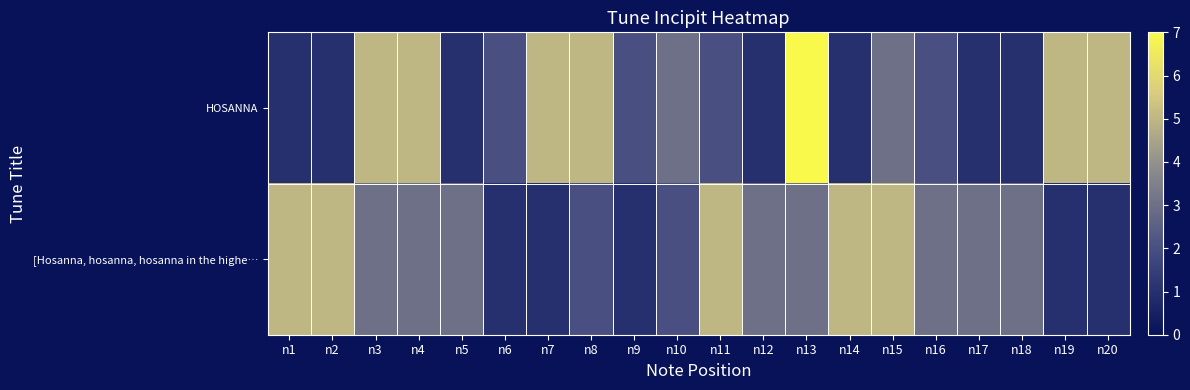

Between n12 and n8, which is larger?

n8